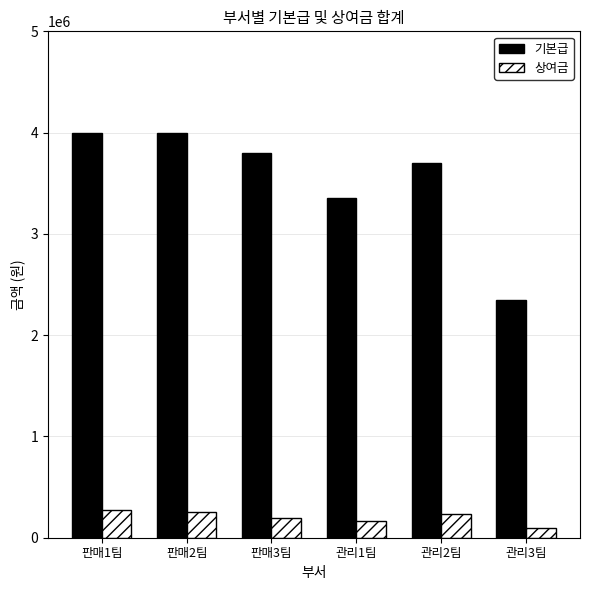

What is the approximate value of 기본급 at 판매3팀?

3800000